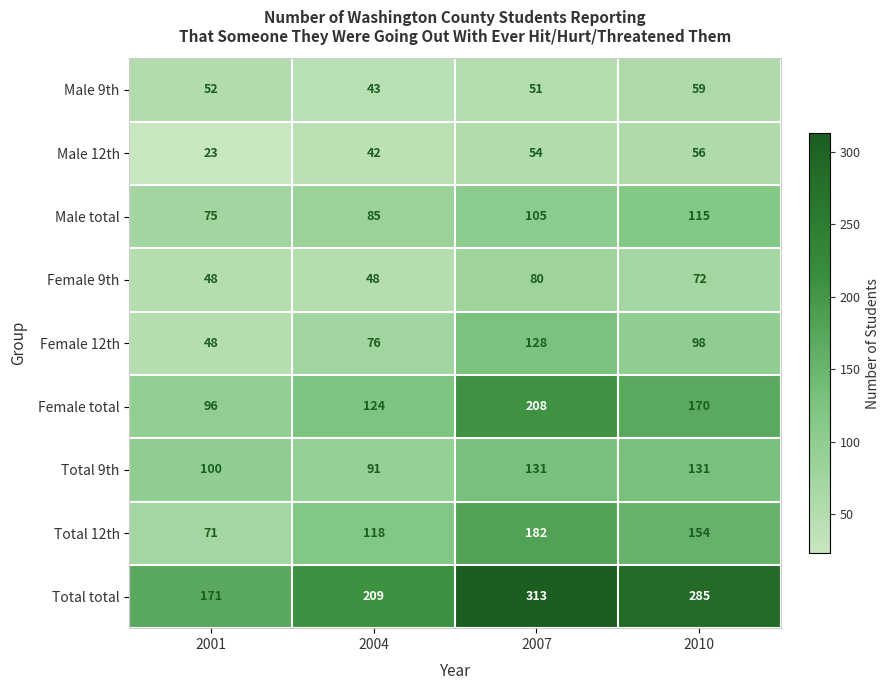

At which label does Female 12th first exceed 98?

2007